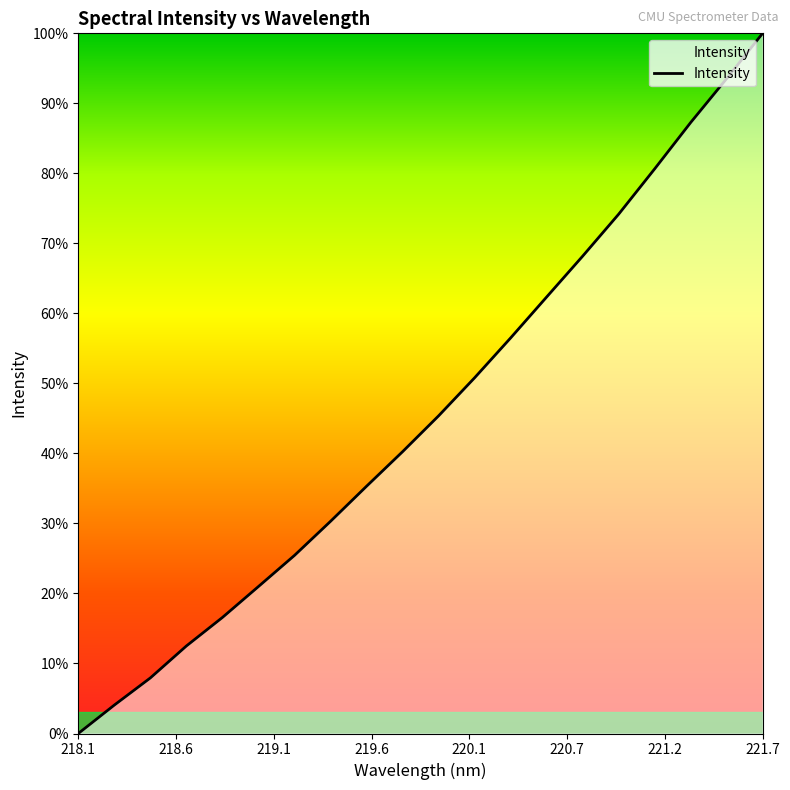

Does the chart have visible grid lines?

No